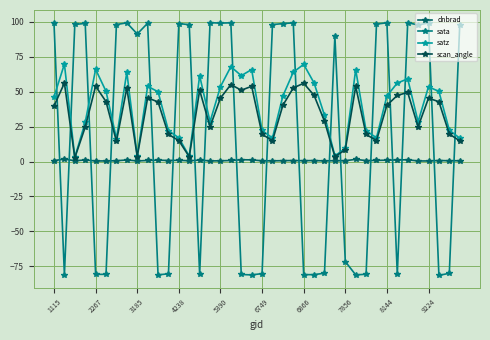

List the series in order of their overall mean, highest first.

satz, scan_angle, sata, dnbrad